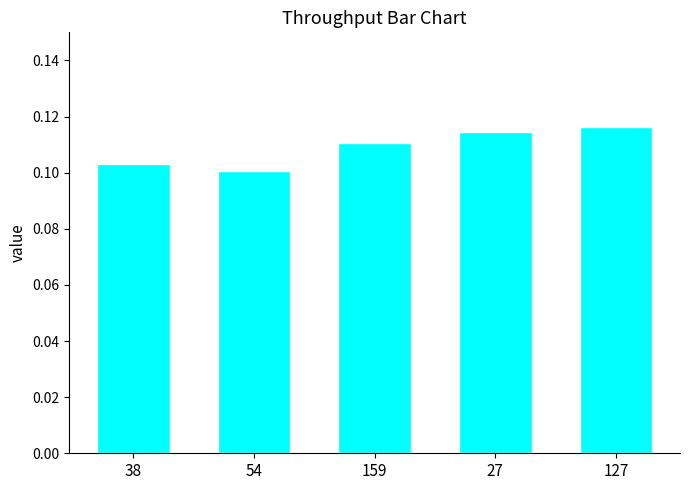

What is the label of the 5th bar from the left?

127